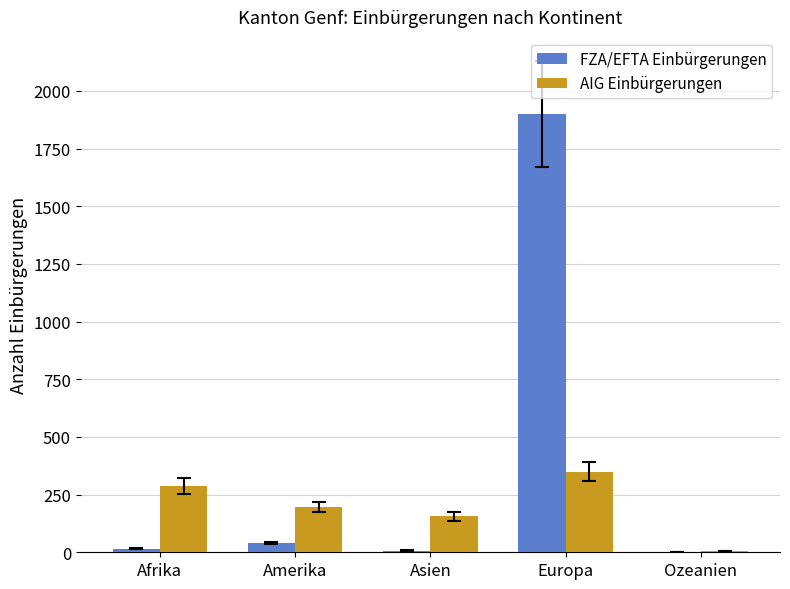

What is the maximum value shown in the chart?

1900